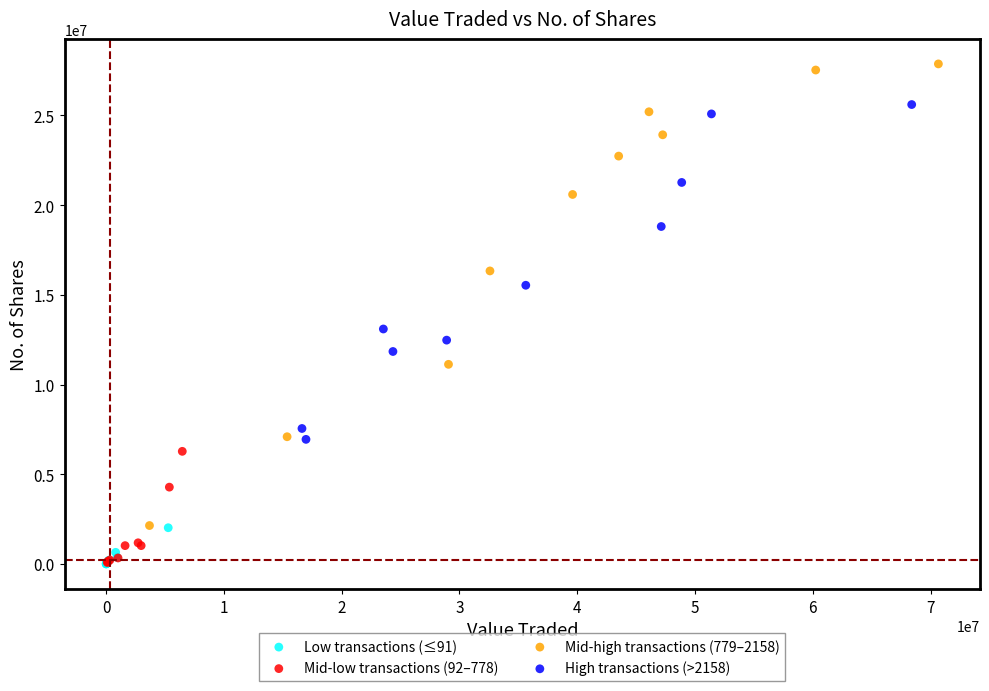

Which series has the largest Y range (max minus min)?

Mid-high transactions (779–2158)